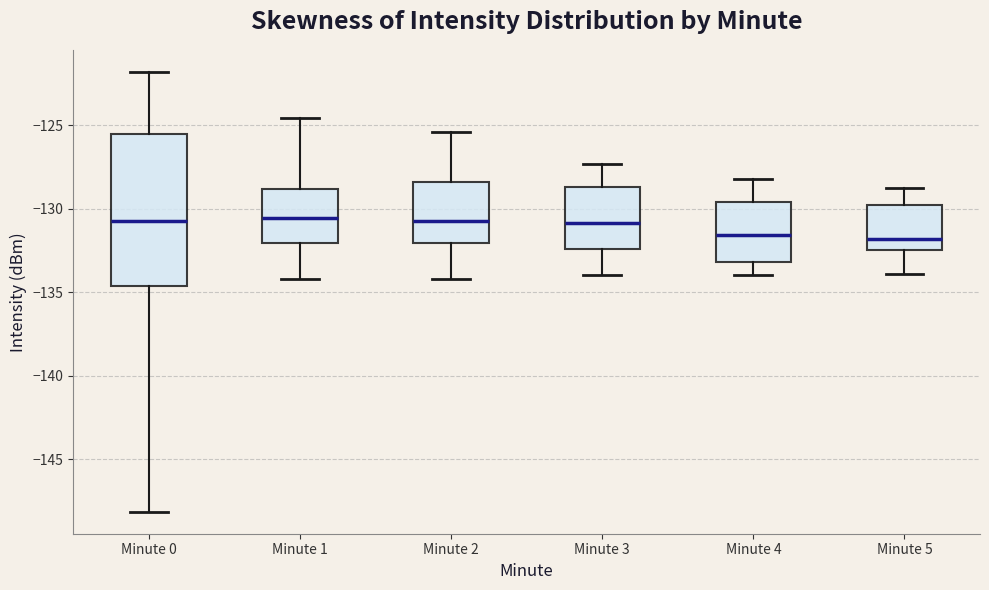

Reading left to right, transcribe this box plot: for each box, give where its median line is, the range the box spans, and where its two whiskers end, as read against the y-axis. The values are not printed on the chart, so give them approximately, as read against the axis.

Minute 0: median -131.0, box -134.5 to -125.5, whiskers -148.0 to -122.0
Minute 1: median -130.5, box -132.0 to -129.0, whiskers -134.0 to -124.5
Minute 2: median -130.5, box -132.0 to -128.5, whiskers -134.0 to -125.5
Minute 3: median -131.0, box -132.5 to -128.5, whiskers -134.0 to -127.5
Minute 4: median -131.5, box -133.0 to -129.5, whiskers -134.0 to -128.0
Minute 5: median -132.0, box -132.5 to -130.0, whiskers -134.0 to -129.0